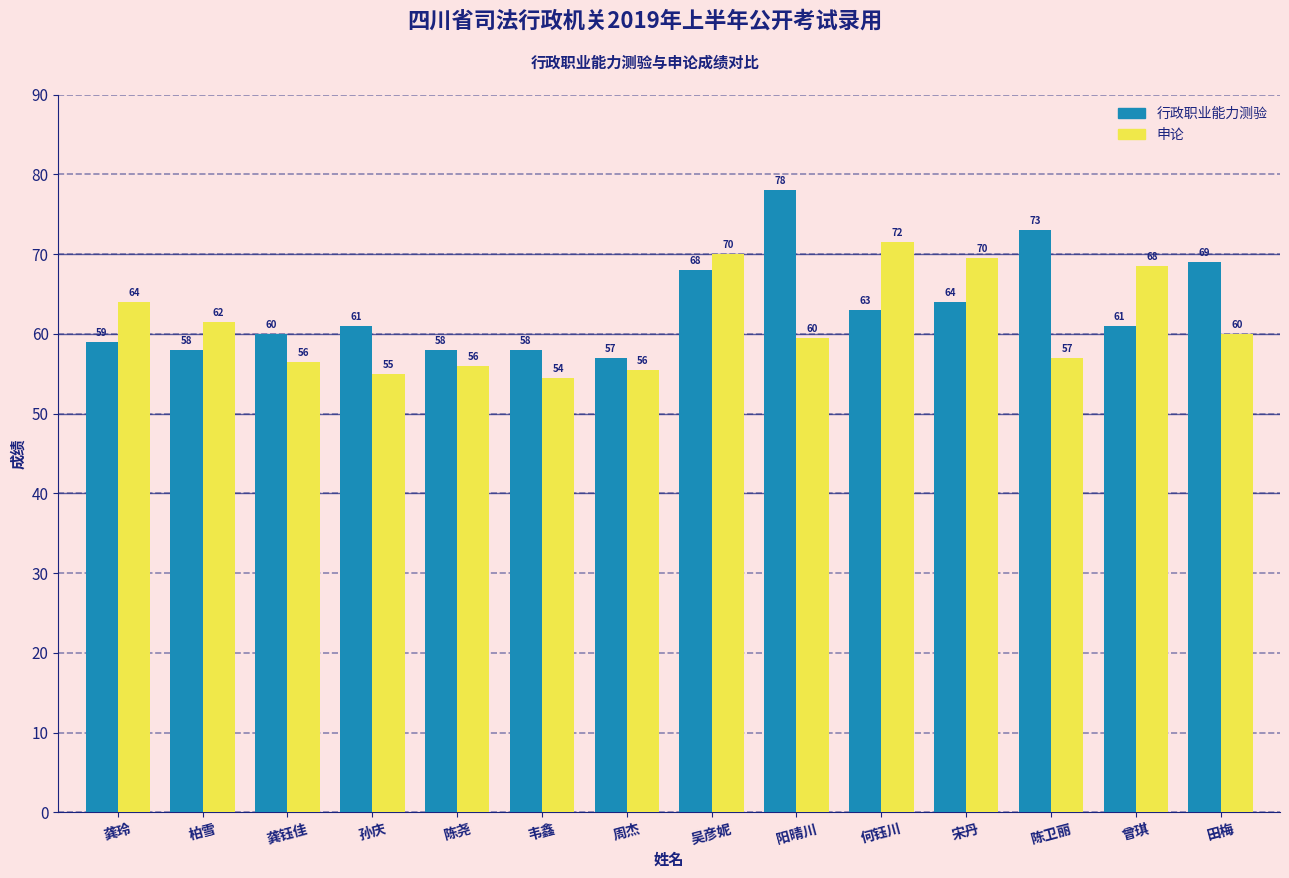

What is the greatest value displayed?

78.0